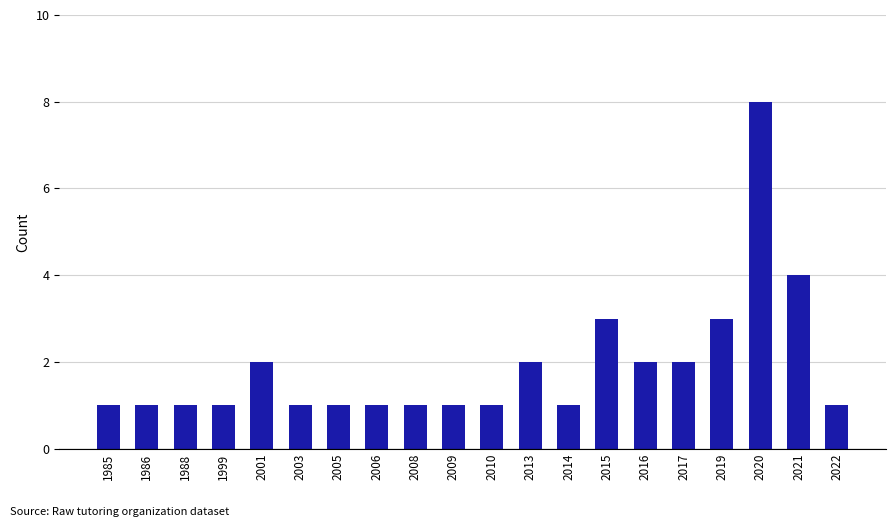

Reading left to right, list all the values displayed in this chart.

1	1	1	1	2	1	1	1	1	1	1	2	1	3	2	2	3	8	4	1